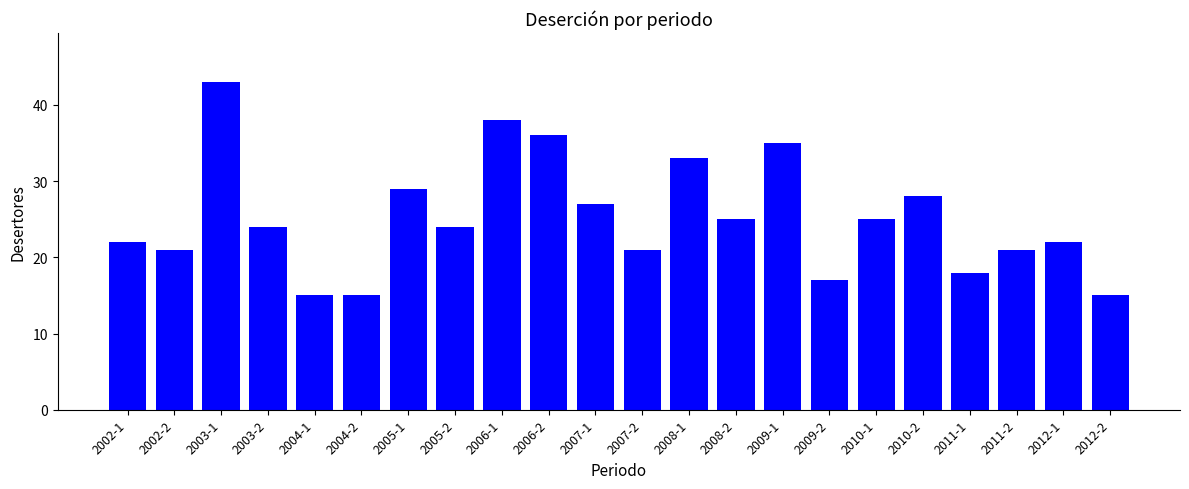

How many distinct data groups are displayed?

1